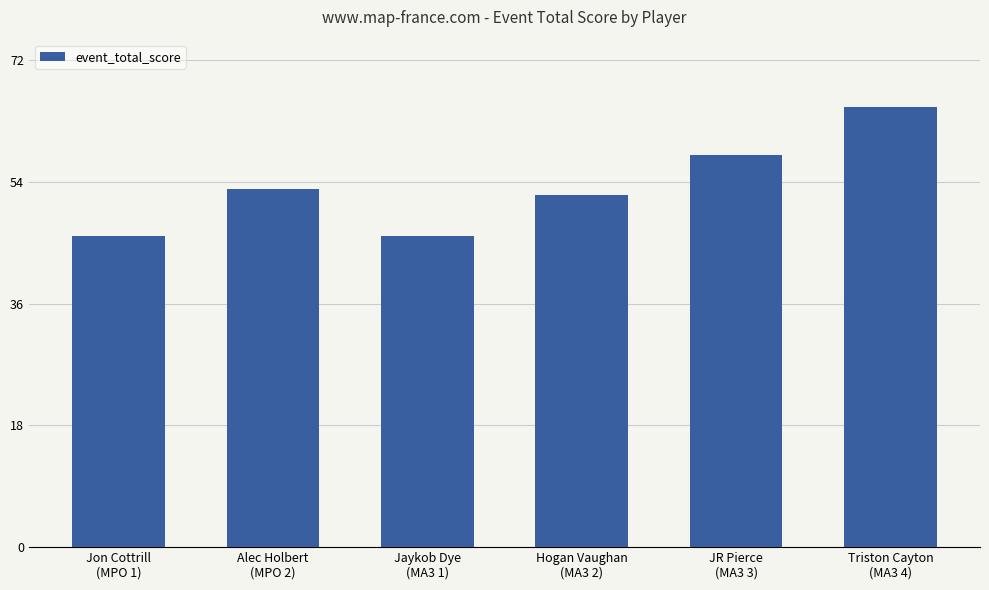

What is the sum of all values?

320